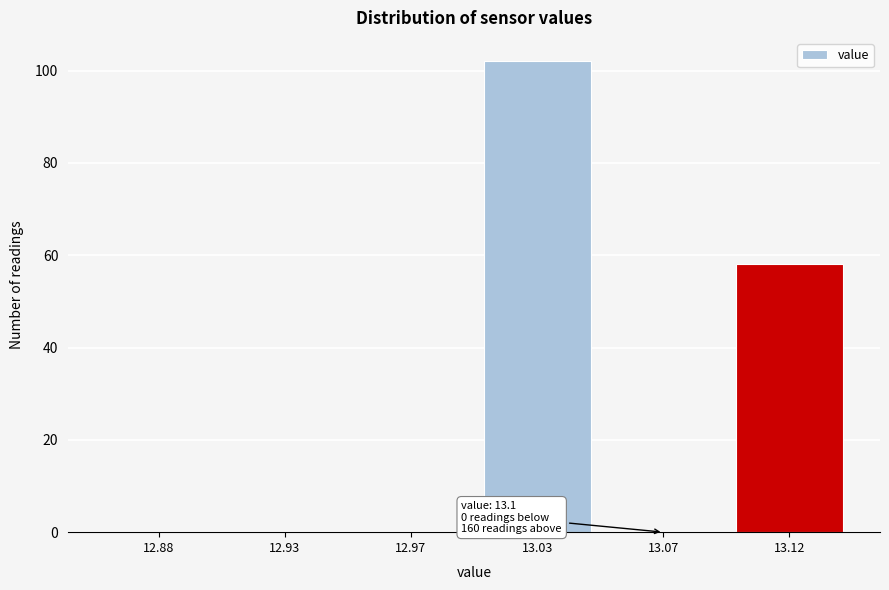

Reading left to right, list all the values displayed in this chart.

12.88=0	12.93=0	12.97=0	13.03=102	13.07=0	13.12=58